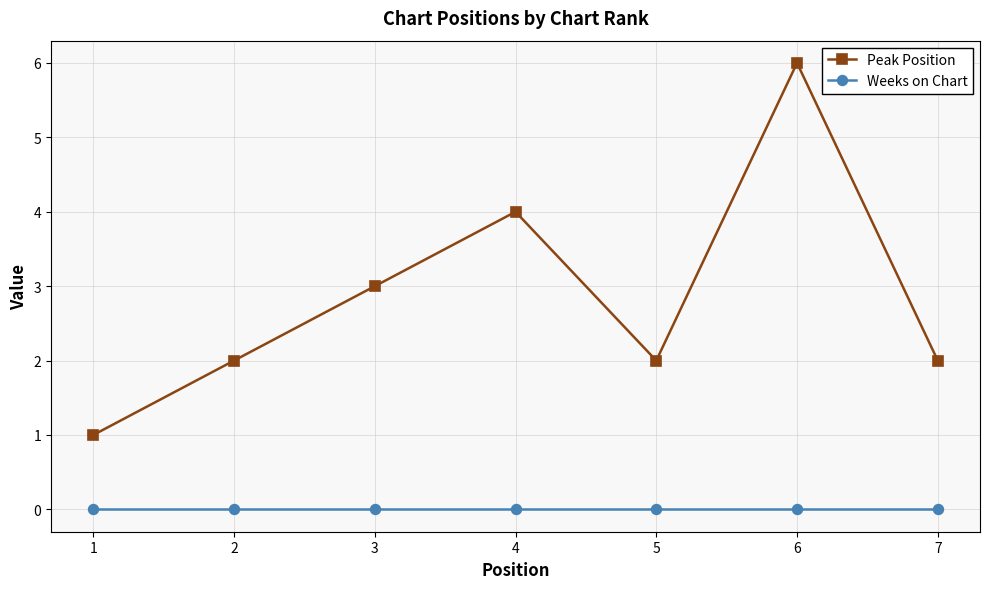

What are all the series names shown in the legend?

Peak Position, Weeks on Chart